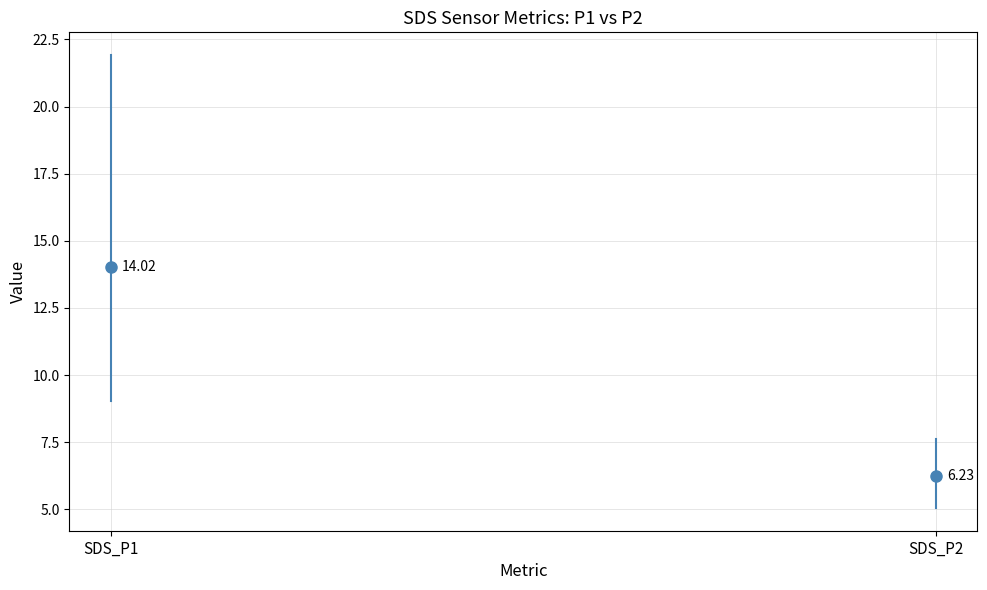

How many lines are shown in the chart?

2